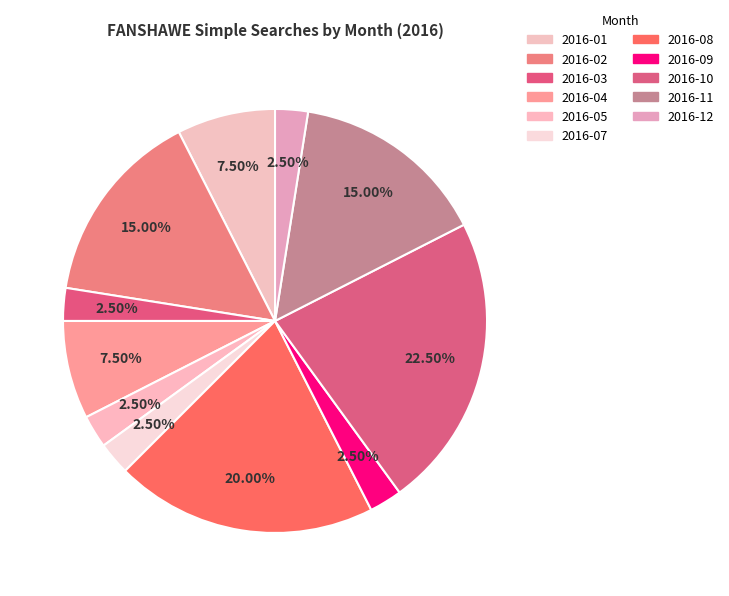

Which category has the biggest portion of the pie?

2016-10